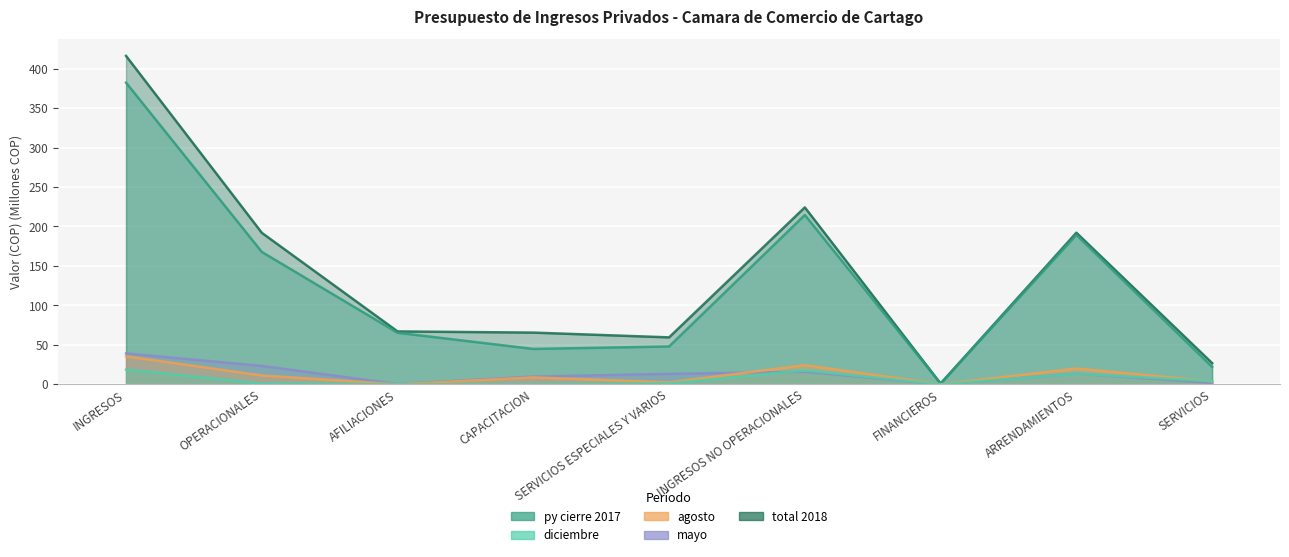

Which category has the lowest value in the mayo series?

FINANCIEROS